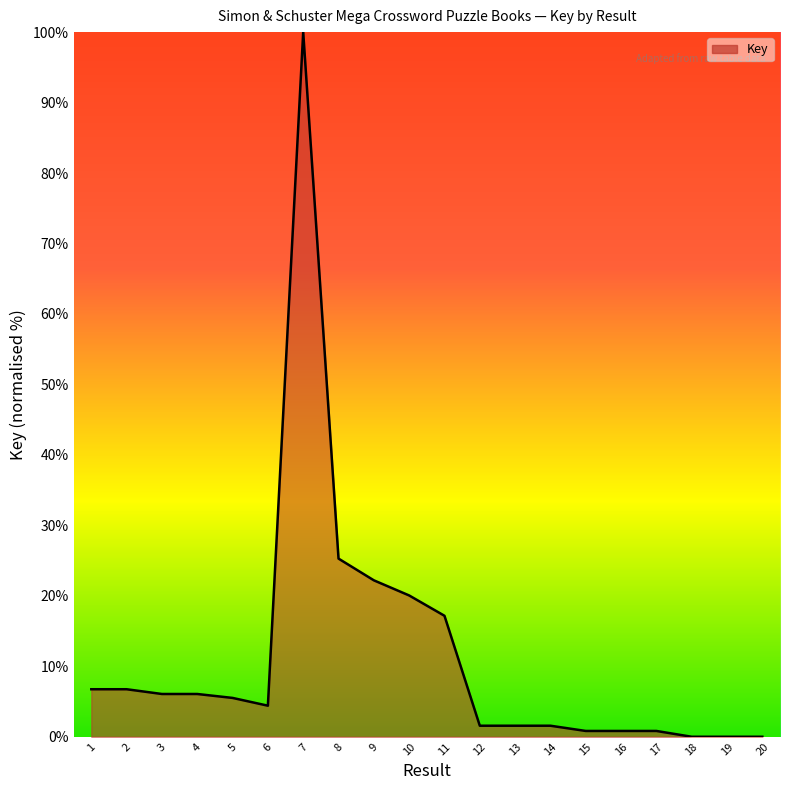

At which category does the chart reach its peak across all series?

7